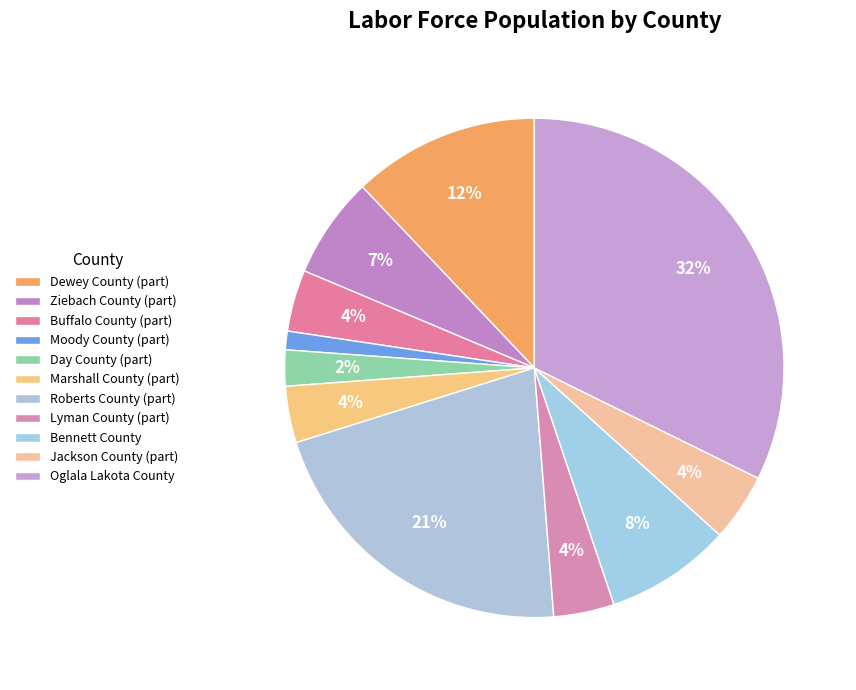

Which has a higher value, Moody County (part) or Jackson County (part)?

Jackson County (part)